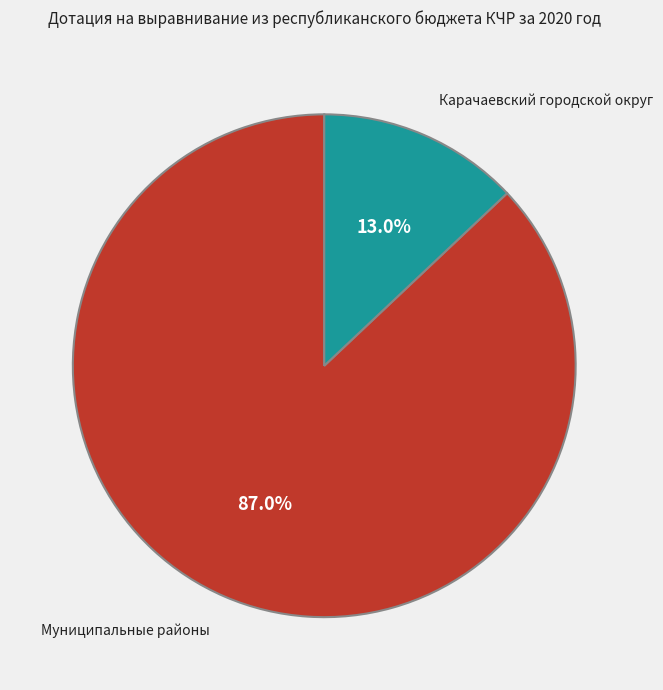

Count the number of slices in the pie.

2